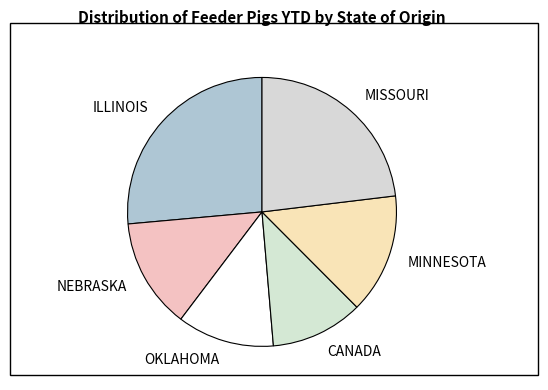

What is the smallest slice in the pie chart?

CANADA